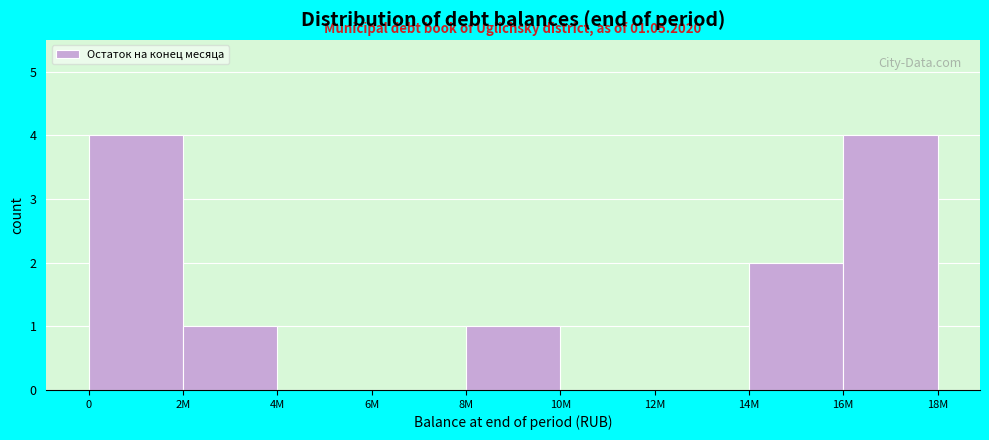

Reading left to right, transcribe all the data shown in this chart.

0=4	2M=1	4M=0	6M=0	8M=1	10M=0	12M=0	14M=2	16M=4